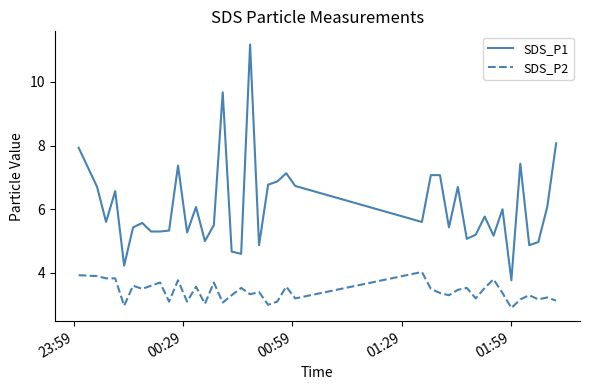

What is the smallest value displayed?

2.9